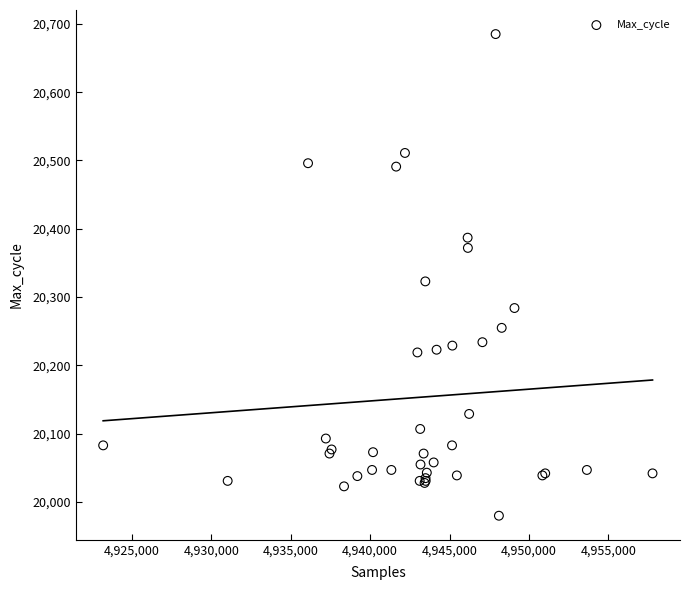

What Y value in the scatter plot is closest to 20332?

20323